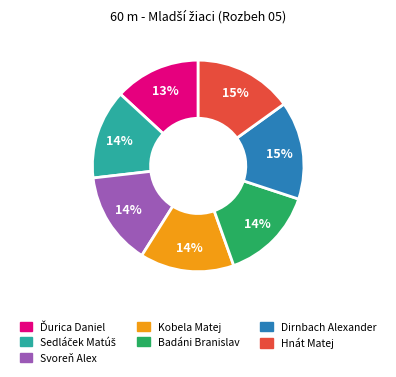

Is there any slice that represents more than half of the pie?

No